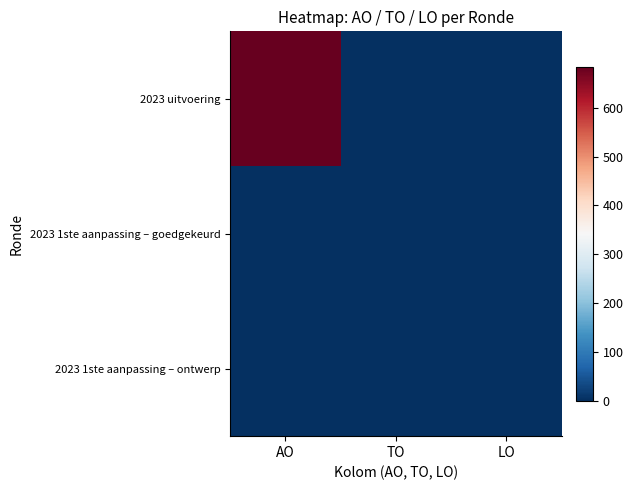

Reading left to right, what are all the values shown in this chart?

2023 uitvoering: AO=684	TO=0	LO=0
2023 1ste aanpassing – goedgekeurd: AO=0	TO=0	LO=0
2023 1ste aanpassing – ontwerp: AO=0	TO=0	LO=0